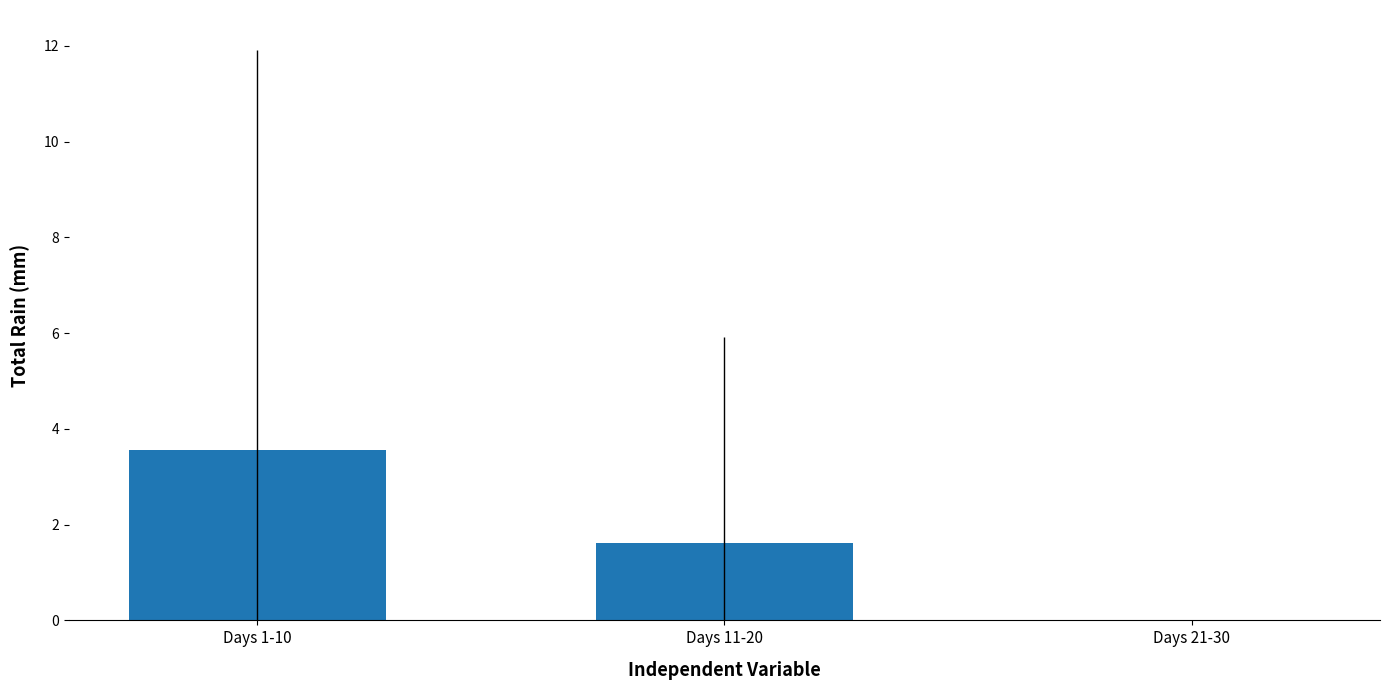

At which category does the chart reach its peak across all series?

Days 1-10